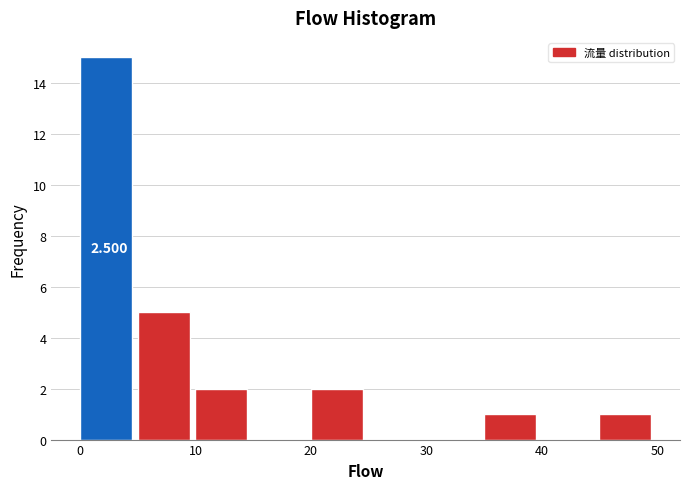

Over which range of the x-axis is the bar tallest?

0 to 5